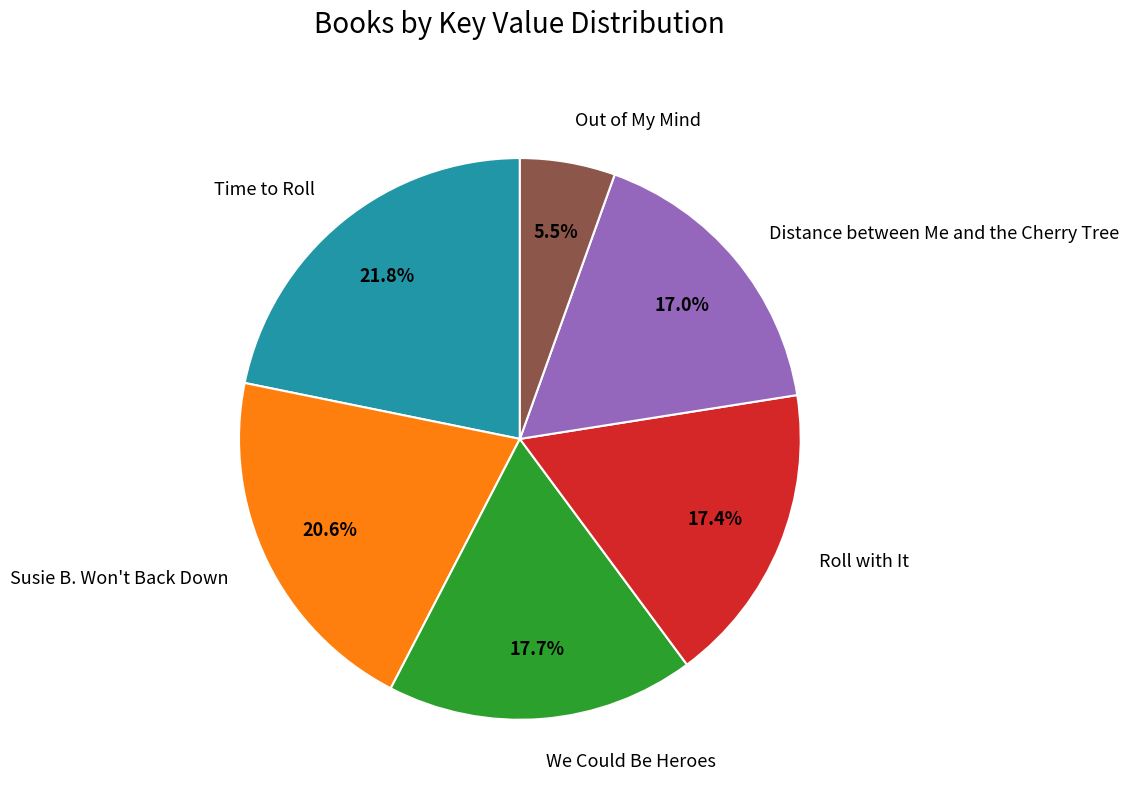

Count the number of slices in the pie.

6